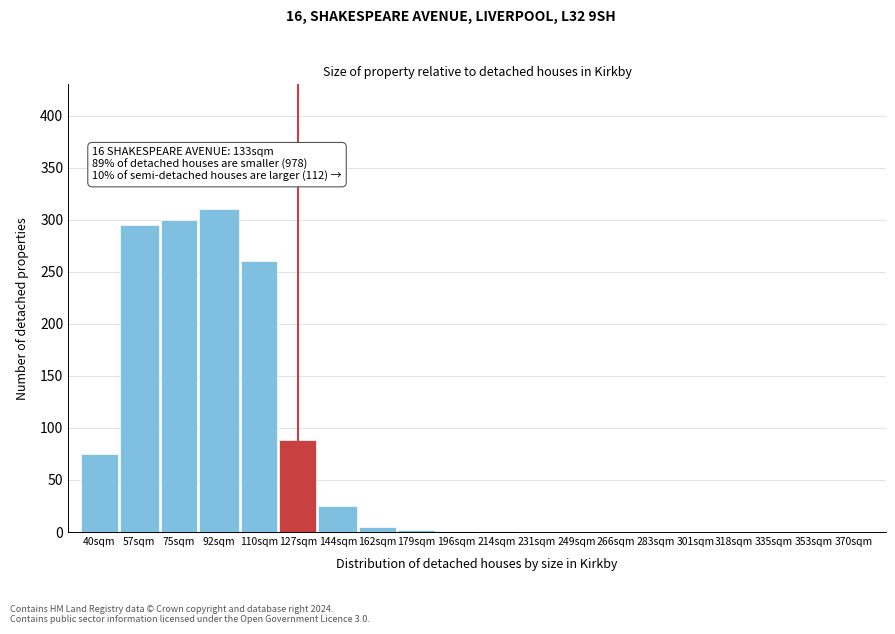

Which has a higher value, 249sqm or 57sqm?

57sqm